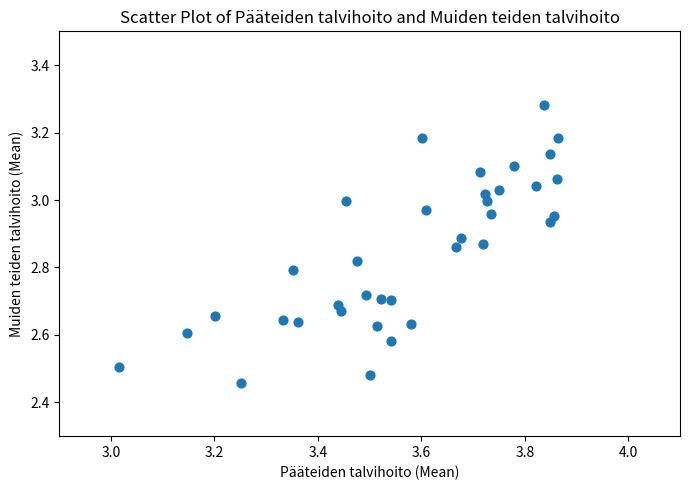

What is the range of X values (max minus min)?

0.8